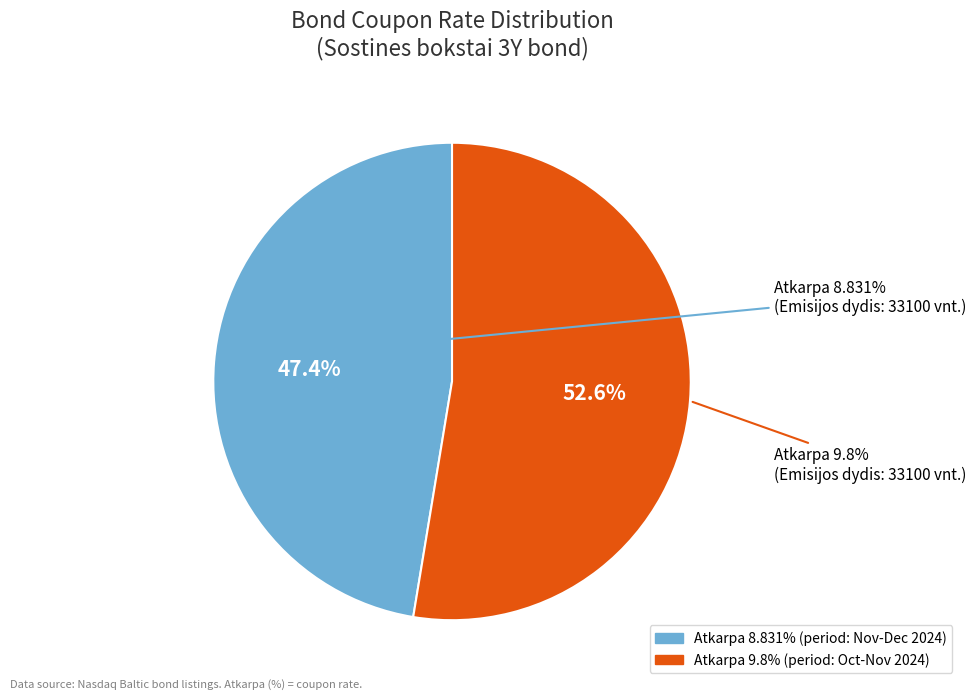

To the nearest percent, what is the difference between the largest and smallest slice percentages?

5%